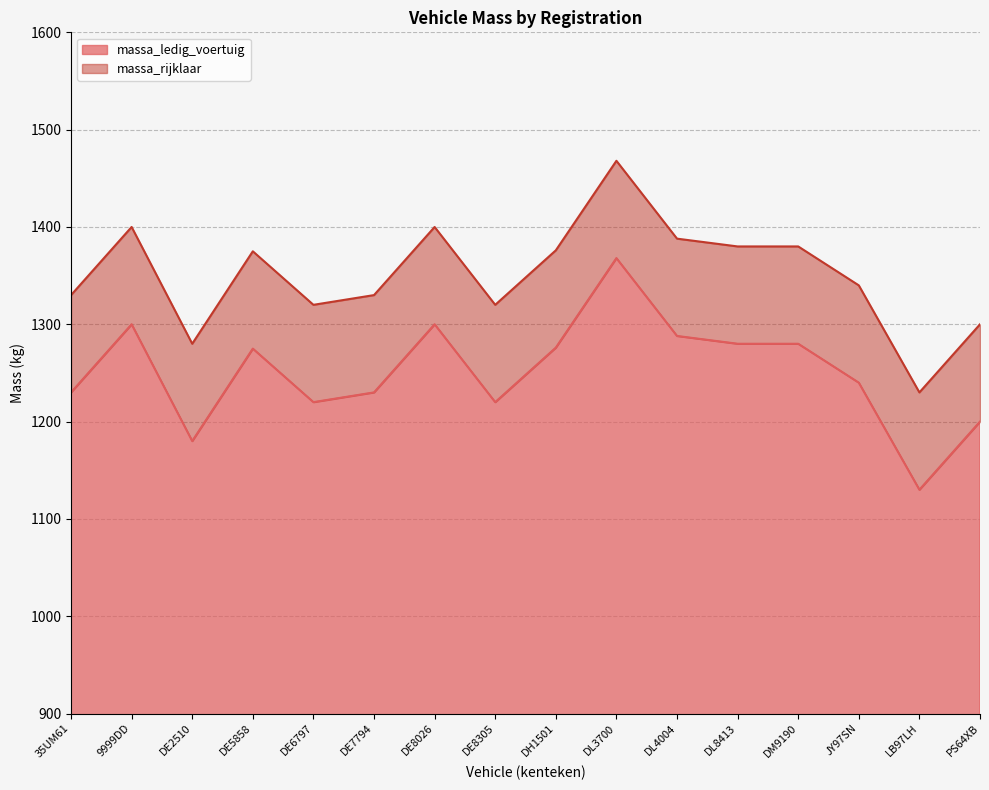

The massa_ledig_voertuig series shows 2085 at DE5858. True or false?

False